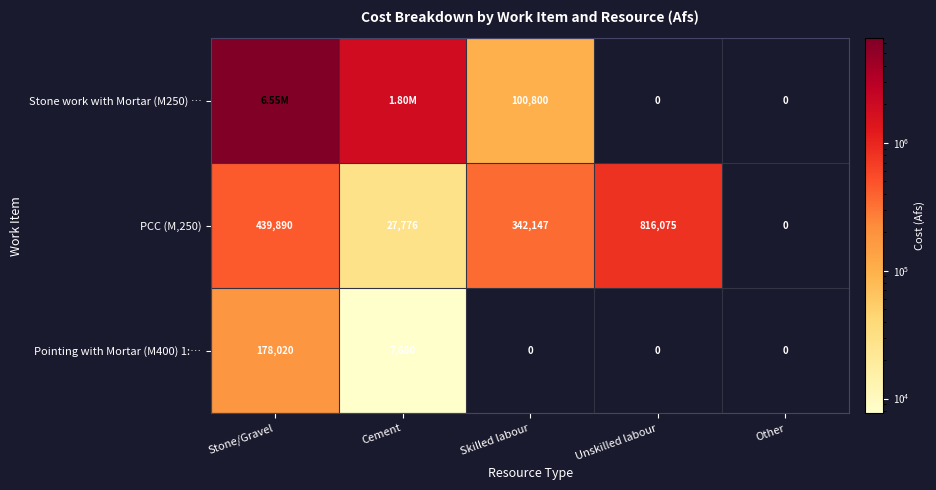

Where does the PCC (M,250) series first go above 342147?

Stone/Gravel